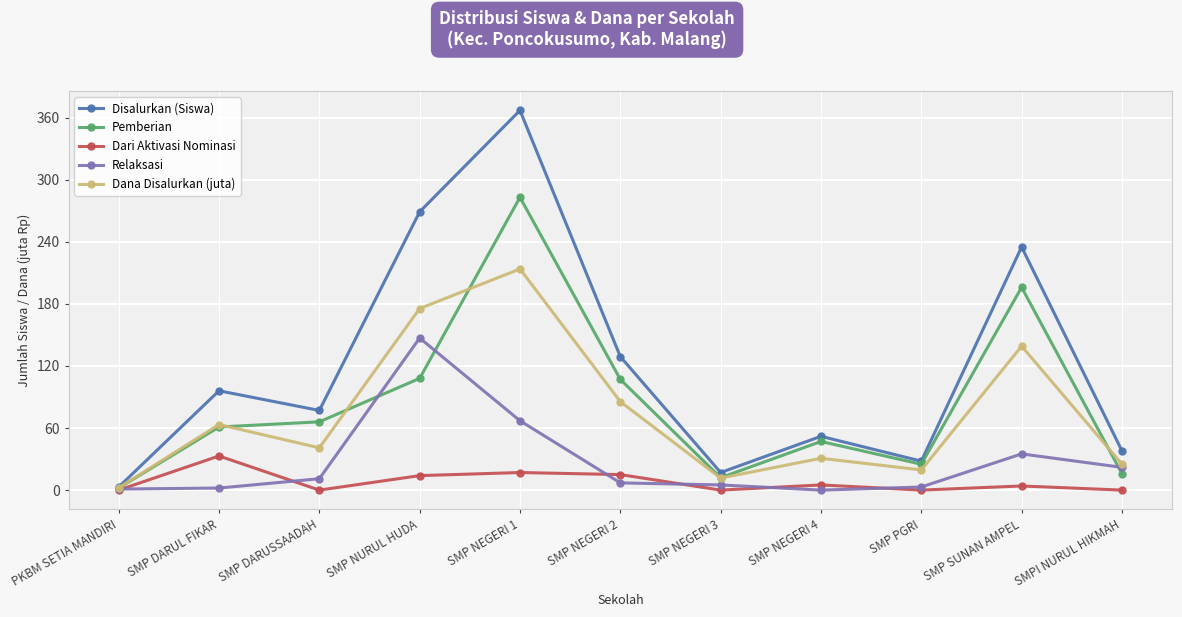

At which category is the sum across all series the highest?

SMP NEGERI 1